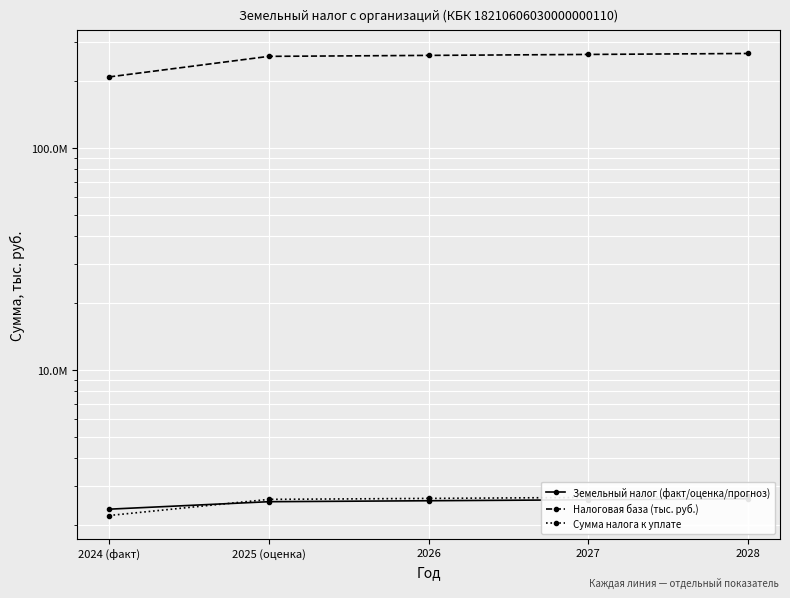

True or false: Сумма налога к уплате and Налоговая база (тыс. руб.) cross at least once.

False